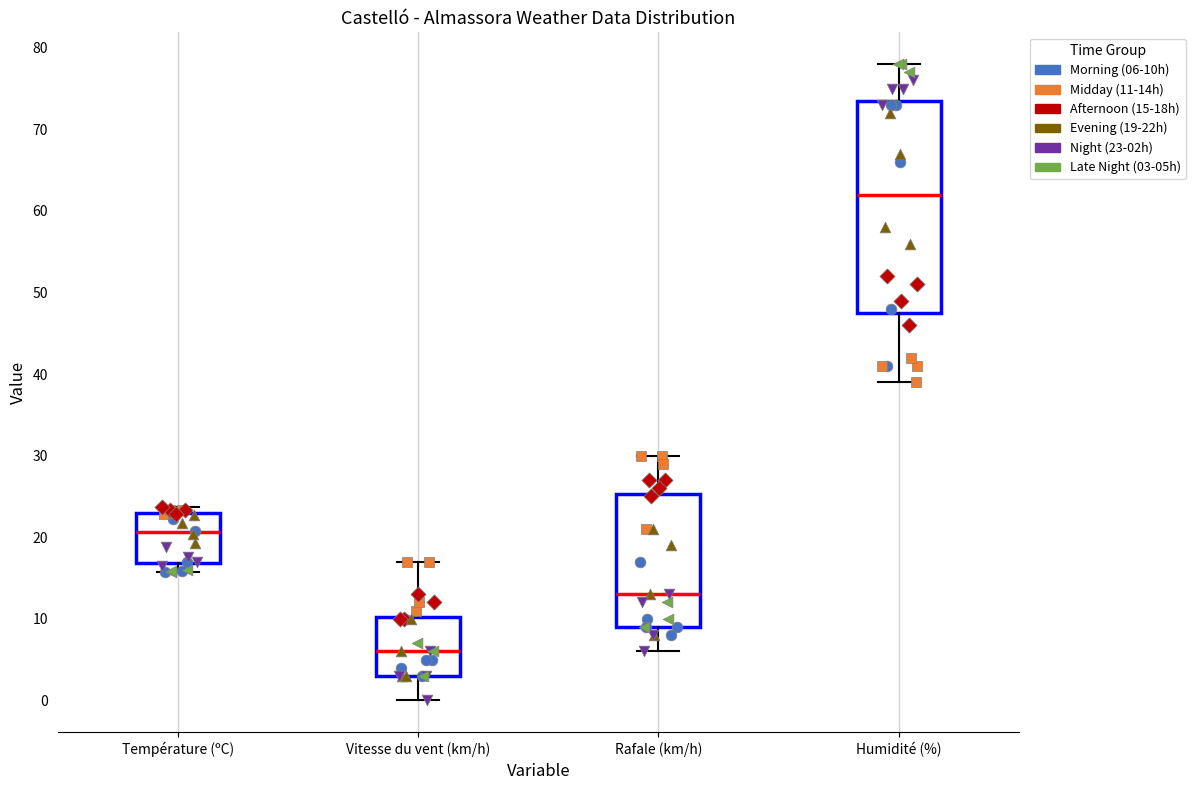

Comparing the boxes themselves (not the whiskers), which one is the tallest?

Humidité (%)